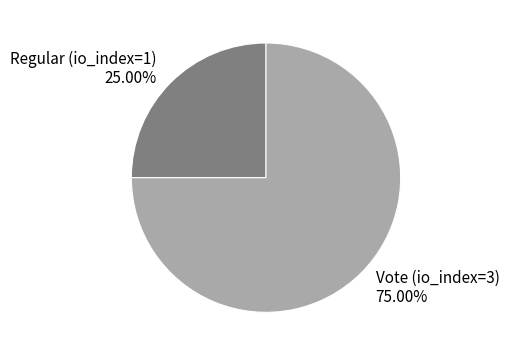

To the nearest percent, what is the average slice percentage?

50%